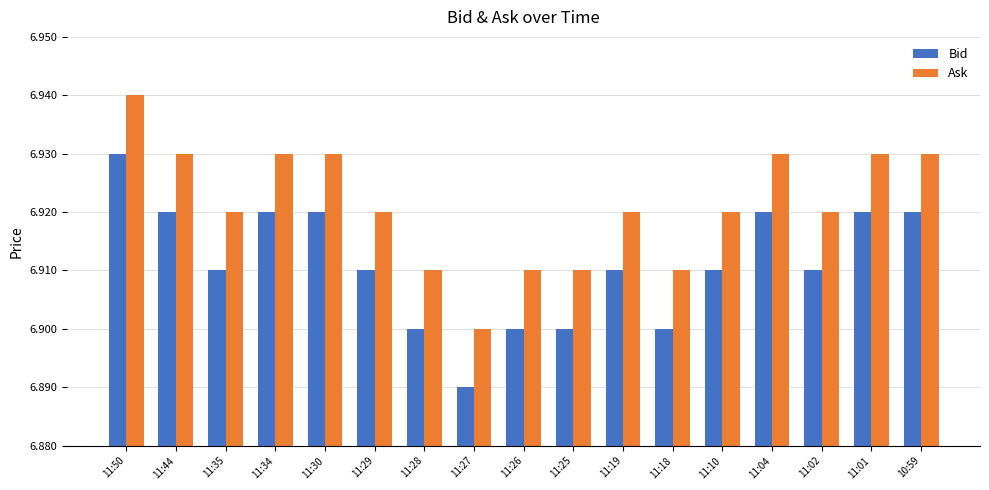

How many bars are there in each group?

2